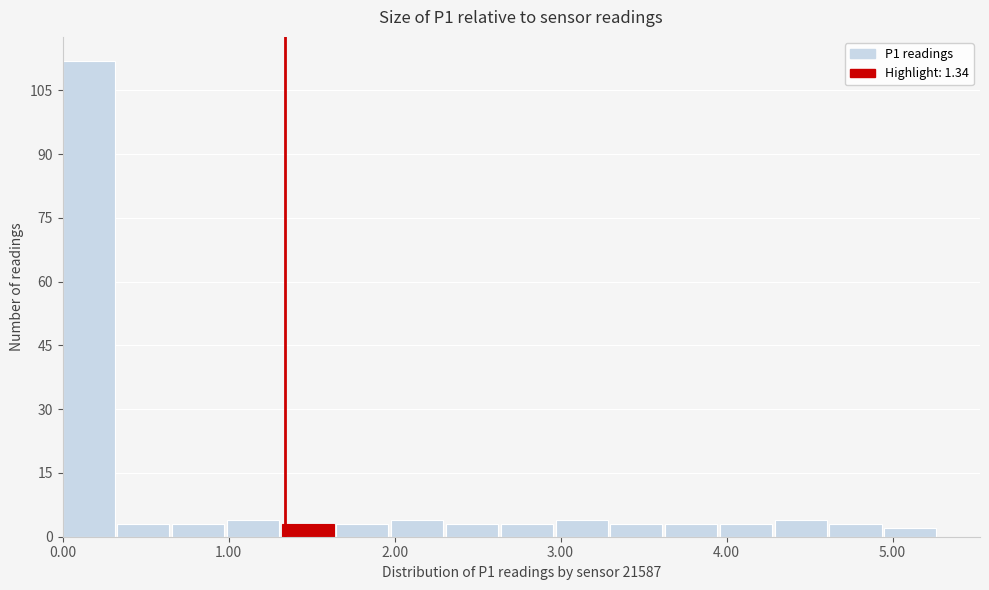

Read against the x-axis, roughly where is the centre of the tallest bar?

0.2